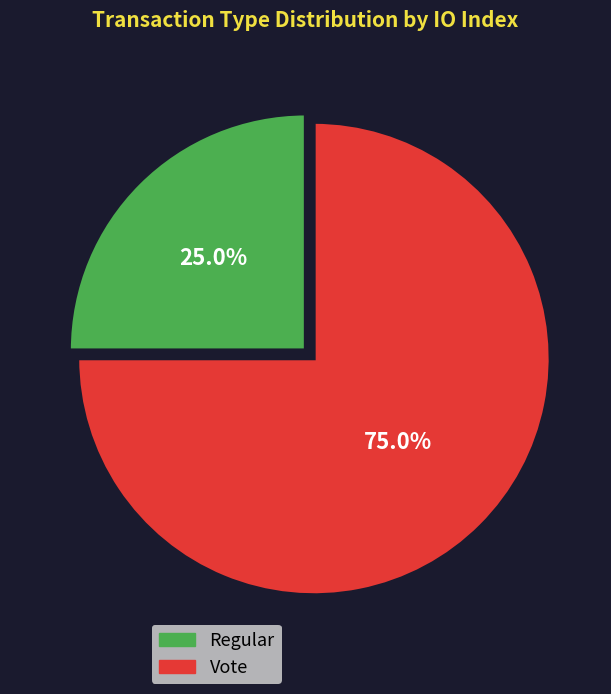

Count the number of slices in the pie.

2